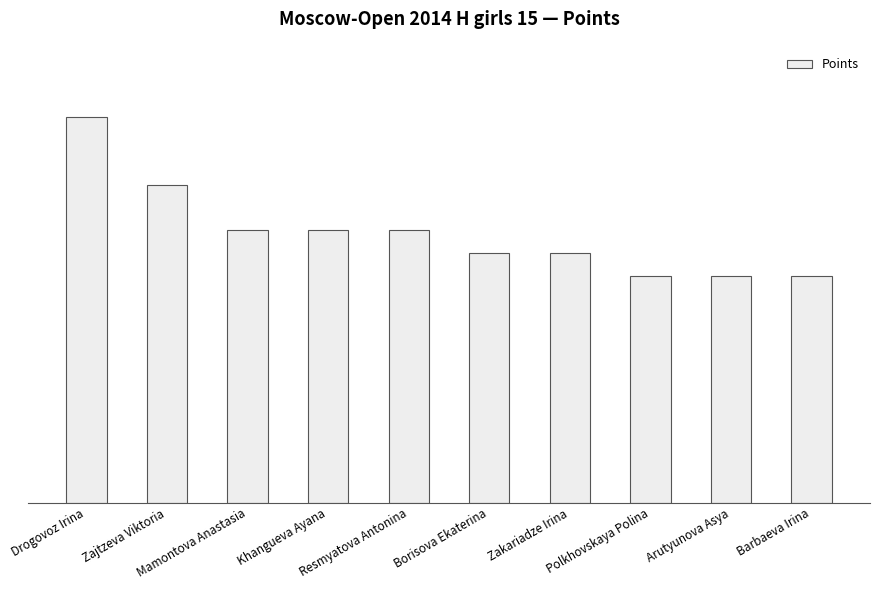

List the labels in order of value, largest first.

Drogovoz Irina, Zajtzeva Viktoria, Mamontova Anastasia, Khangueva Ayana, Resmyatova Antonina, Borisova Ekaterina, Zakariadze Irina, Polkhovskaya Polina, Arutyunova Asya, Barbaeva Irina